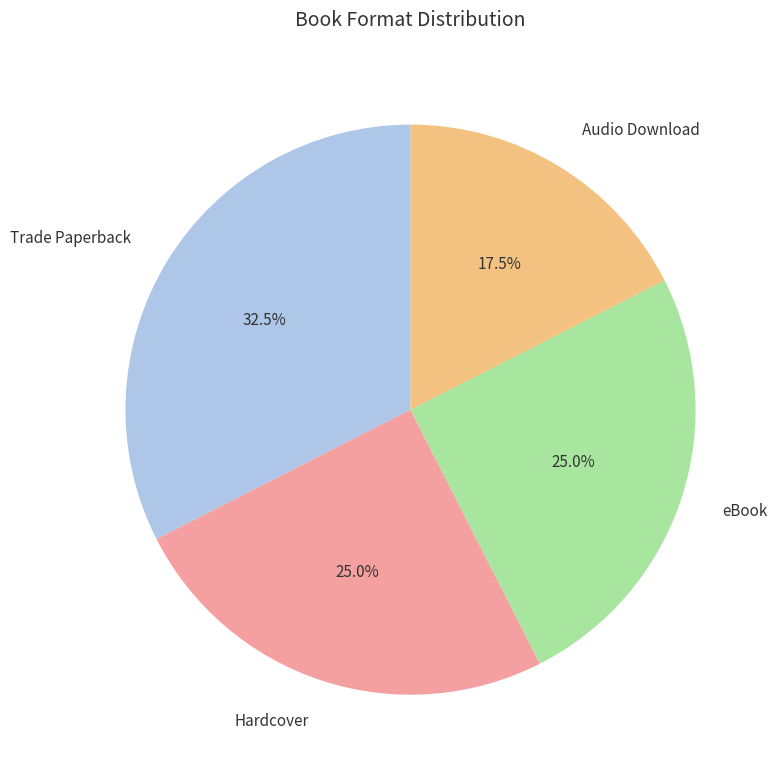

Which has a higher value, Audio Download or Trade Paperback?

Trade Paperback